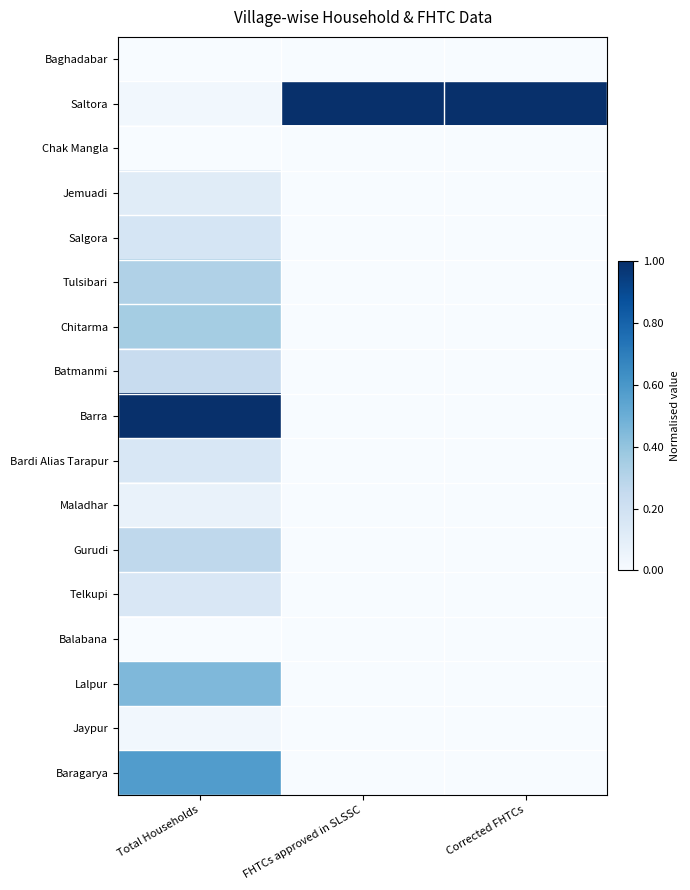

Rank the series by their maximum value, from highest to lowest.

Saltora, Barra, Baragarya, Lalpur, Chitarma, Tulsibari, Gurudi, Batmanmi, Salgora, Bardi Alias Tarapur, Telkupi, Jemuadi, Maladhar, Jaypur, Baghadabar, Chak Mangla, Balabana